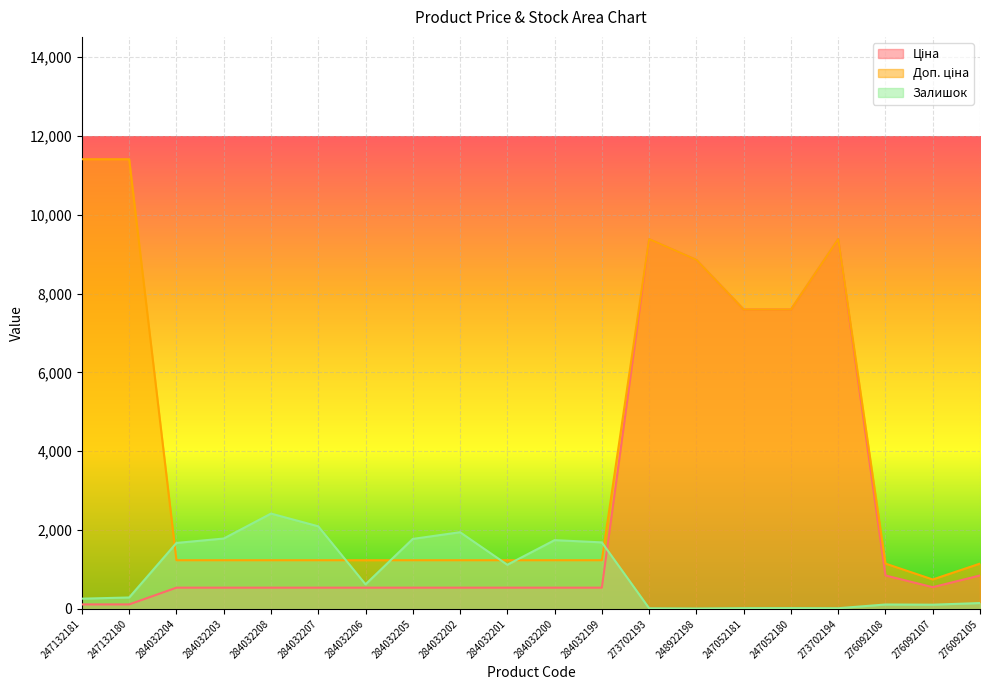

True or false: Ціна and Доп. ціна intersect in this chart.

False